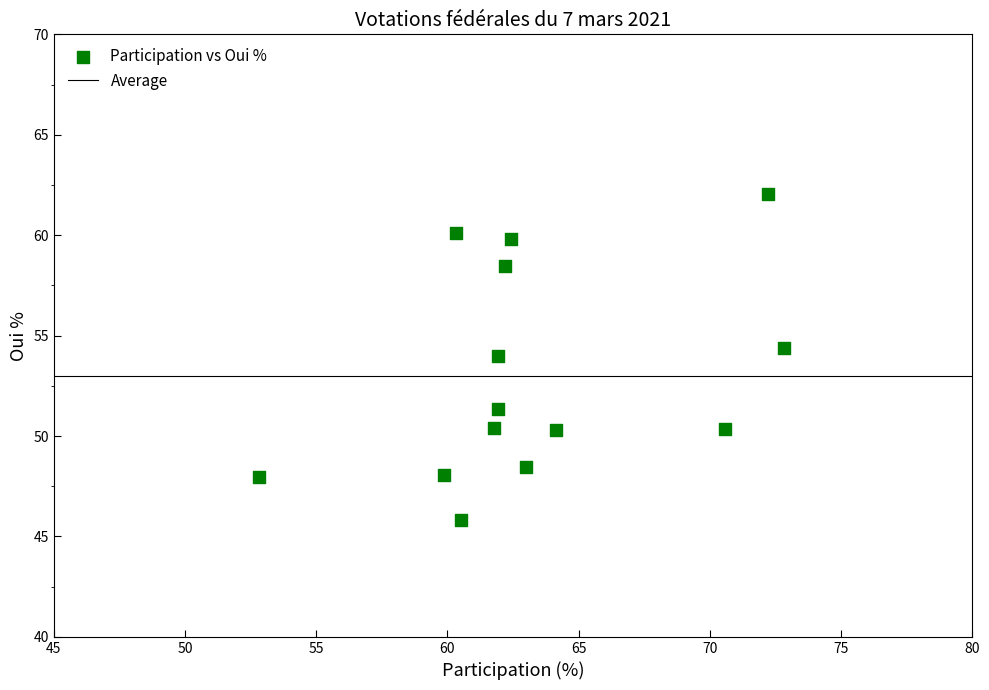

What is the range of X values (max minus min)?

20.0